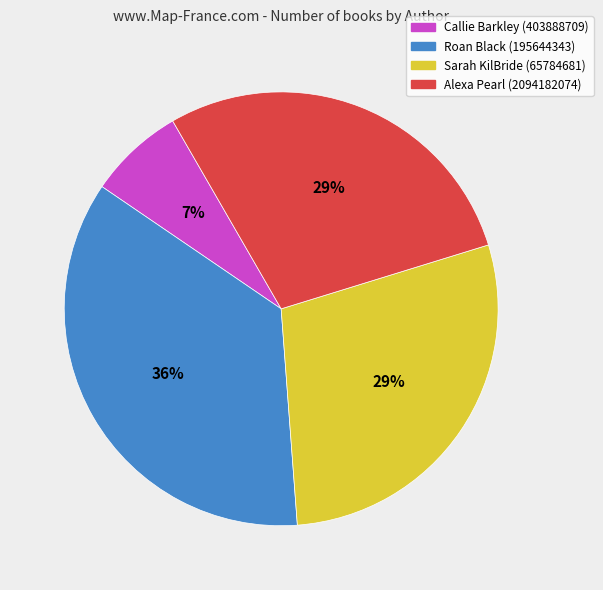

Count the number of slices in the pie.

4